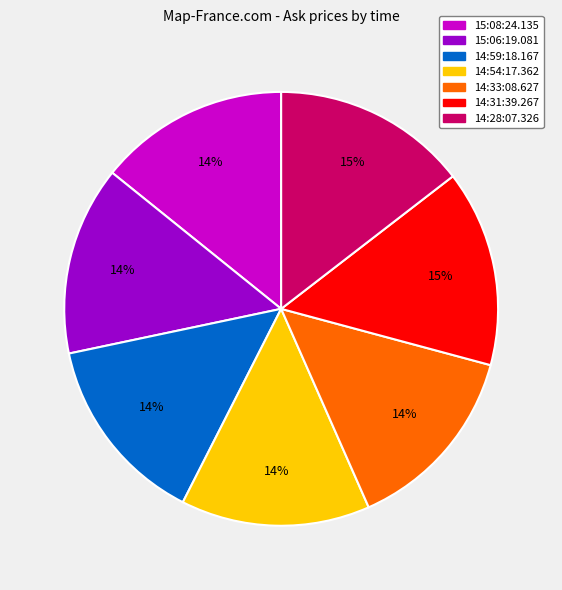

Is there any slice that represents more than half of the pie?

No